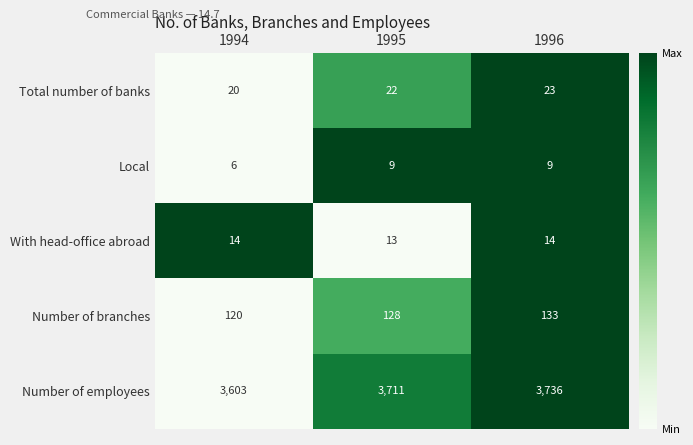

How many categories are shown in the chart?

3